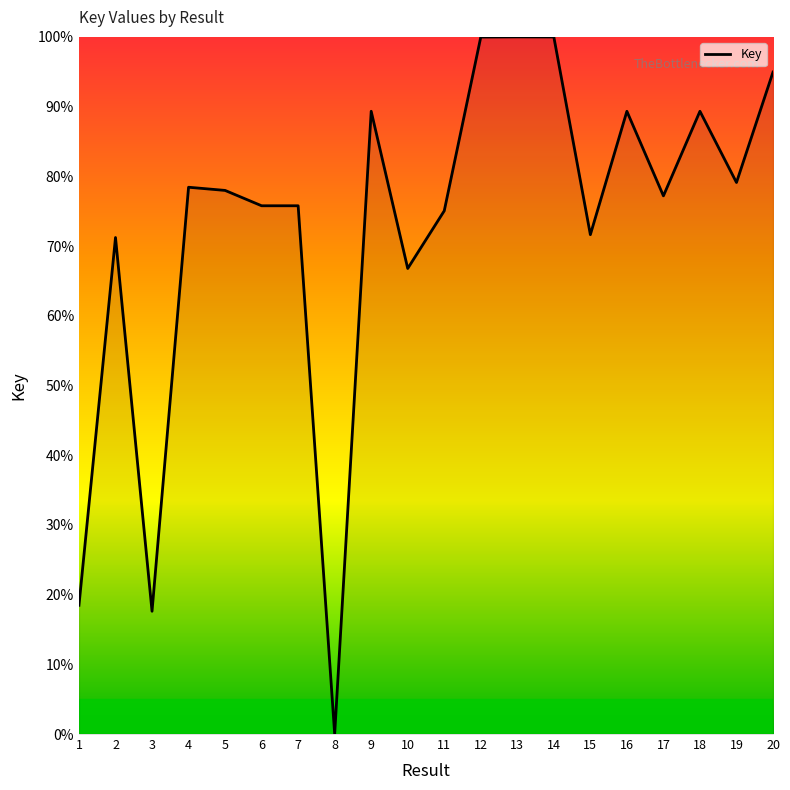

Approximately how many times larger is the value at 6 compared to 19?

1.0